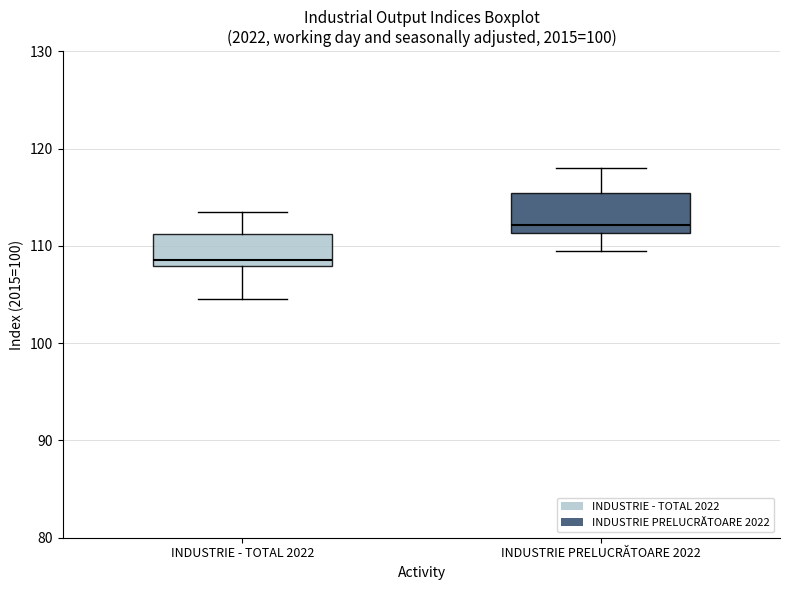

Reading left to right, transcribe this box plot: for each box, give where its median line is, the range the box spans, and where its two whiskers end, as read against the y-axis. The values are not printed on the chart, so give them approximately, as read against the axis.

INDUSTRIE - TOTAL 2022: median 109, box 108 to 111, whiskers 105 to 114
INDUSTRIE PRELUCRĂTOARE 2022: median 112, box 111 to 115, whiskers 110 to 118